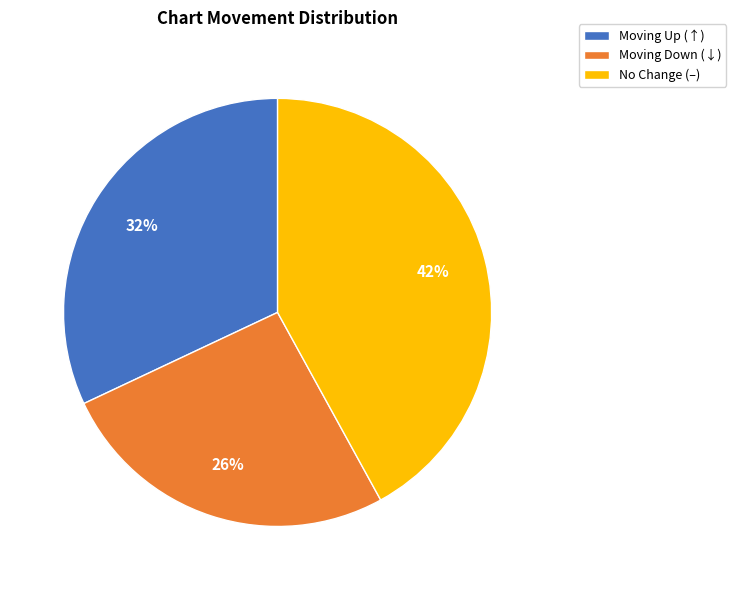

Which slice is the largest?

No Change (–)